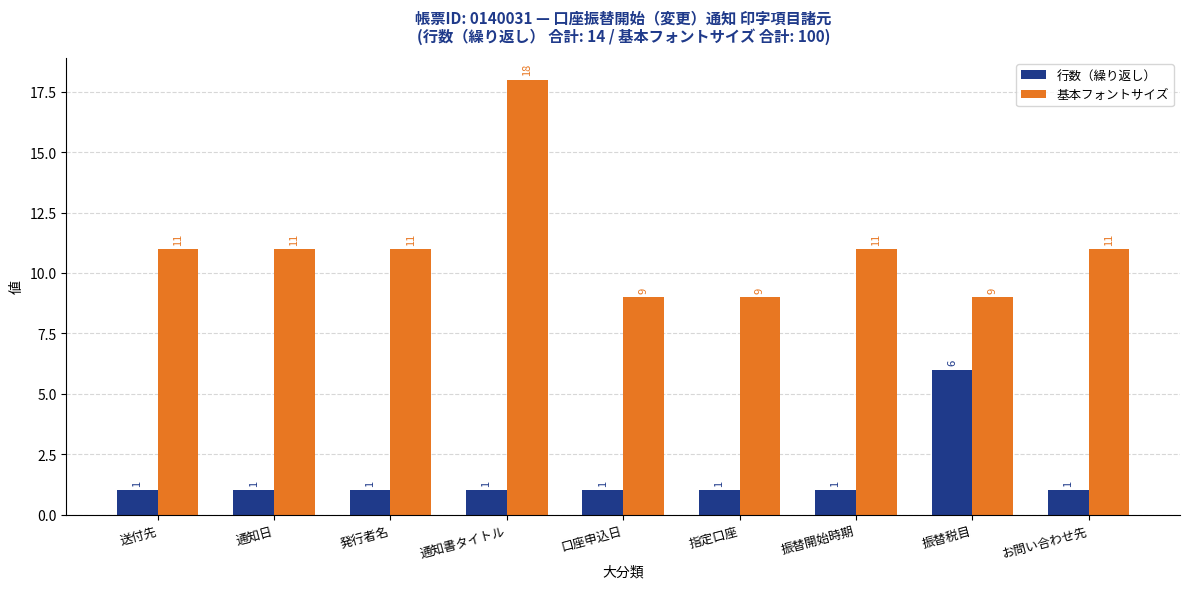

How many data points in 基本フォントサイズ are less than 11?

3